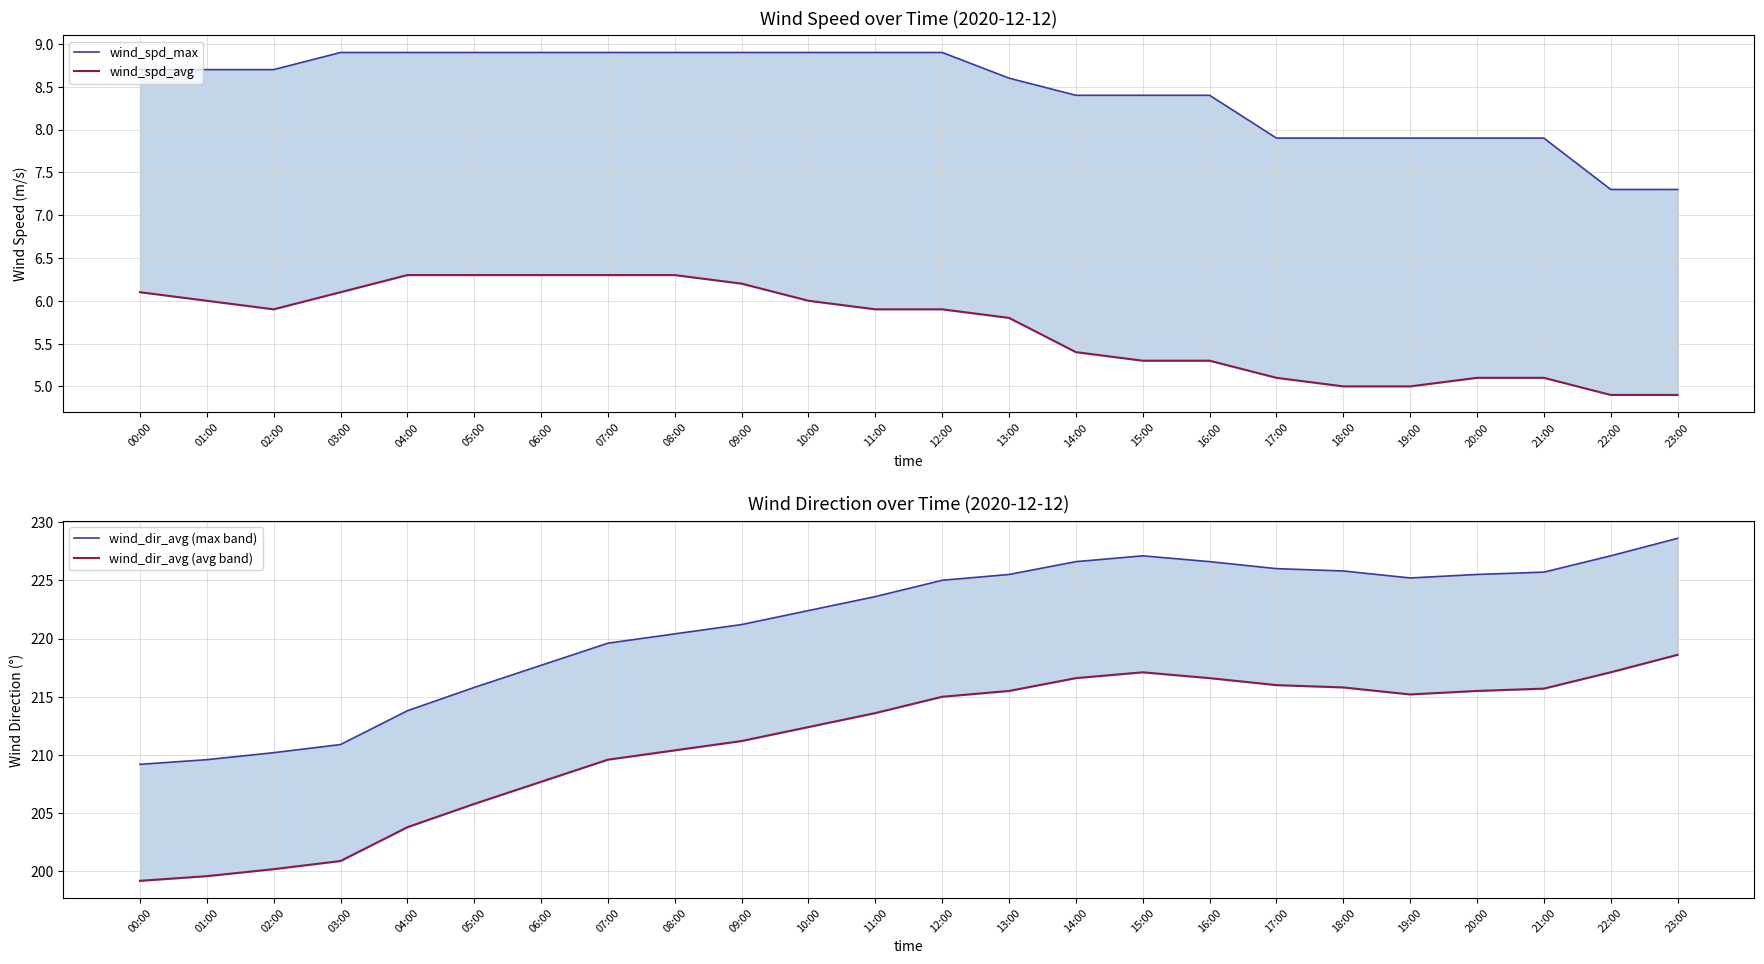

How many data points in wind_spd_avg are above 5?

20